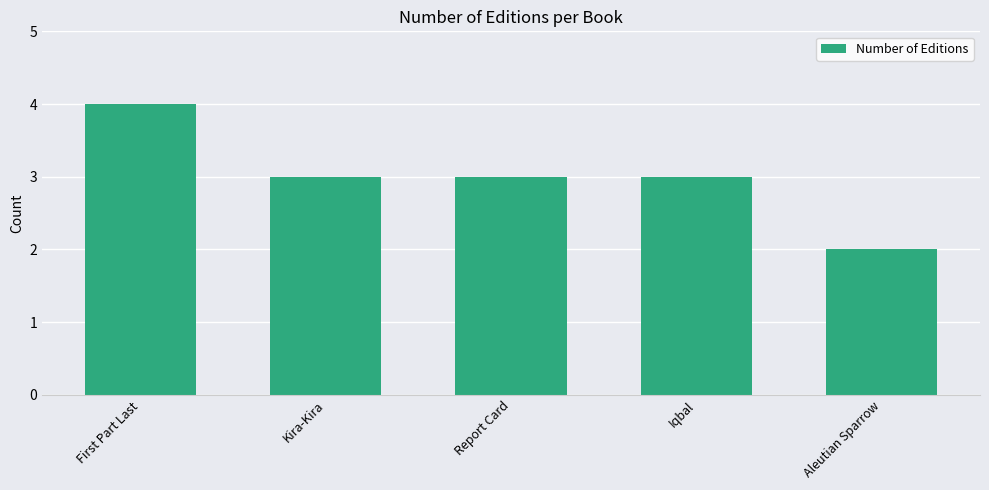

Read the value at Iqbal.

3